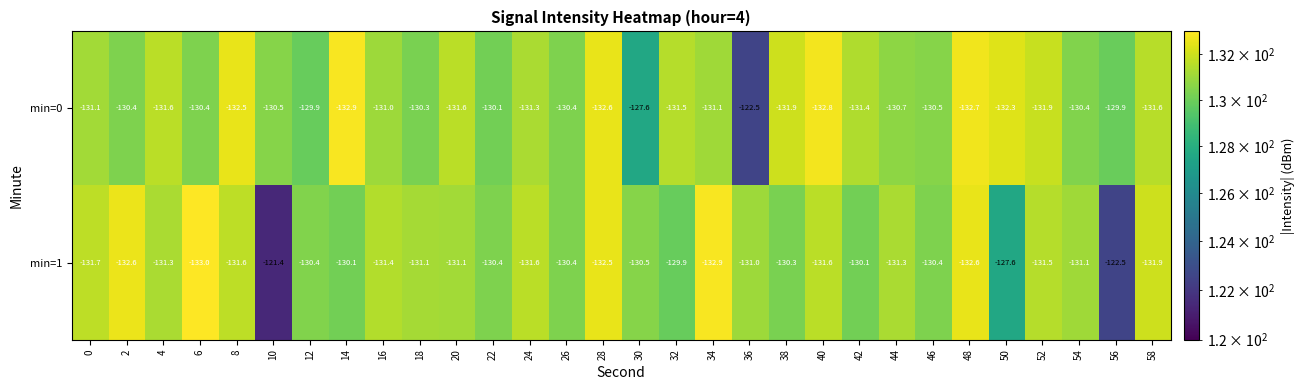

The value of min=0 at 38 is -131.9. True or false?

True